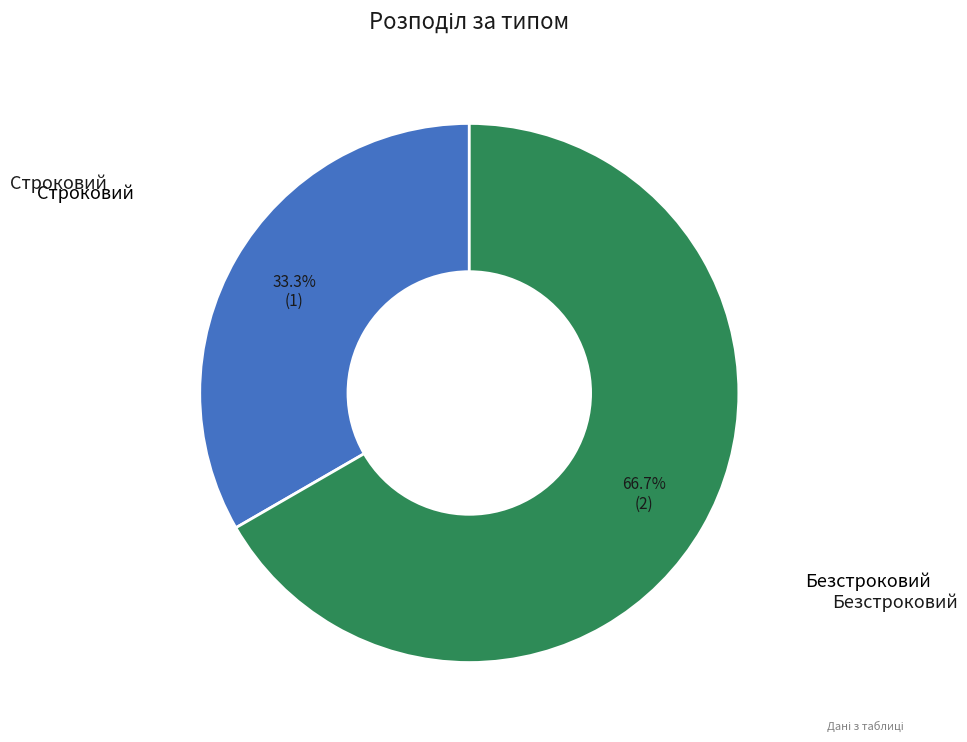

Is there any slice that represents more than half of the pie?

Yes